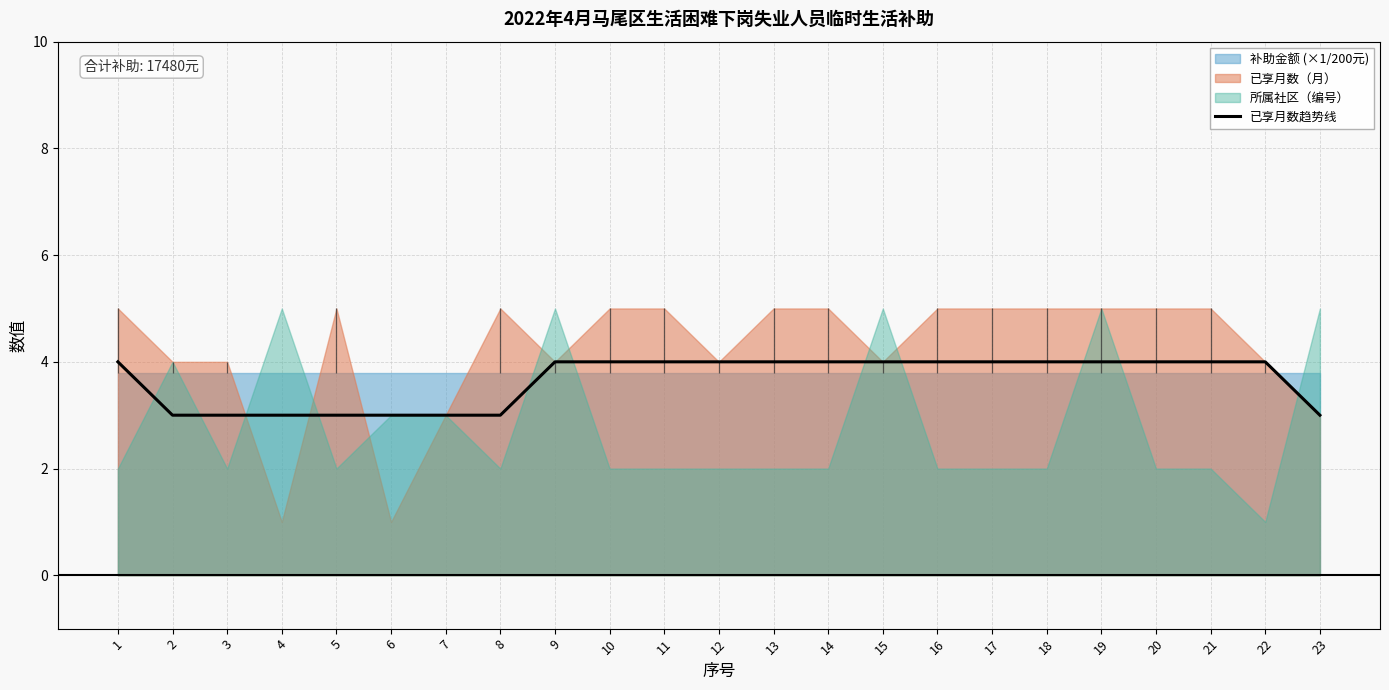

Which has a higher value, 15 or 12?

15